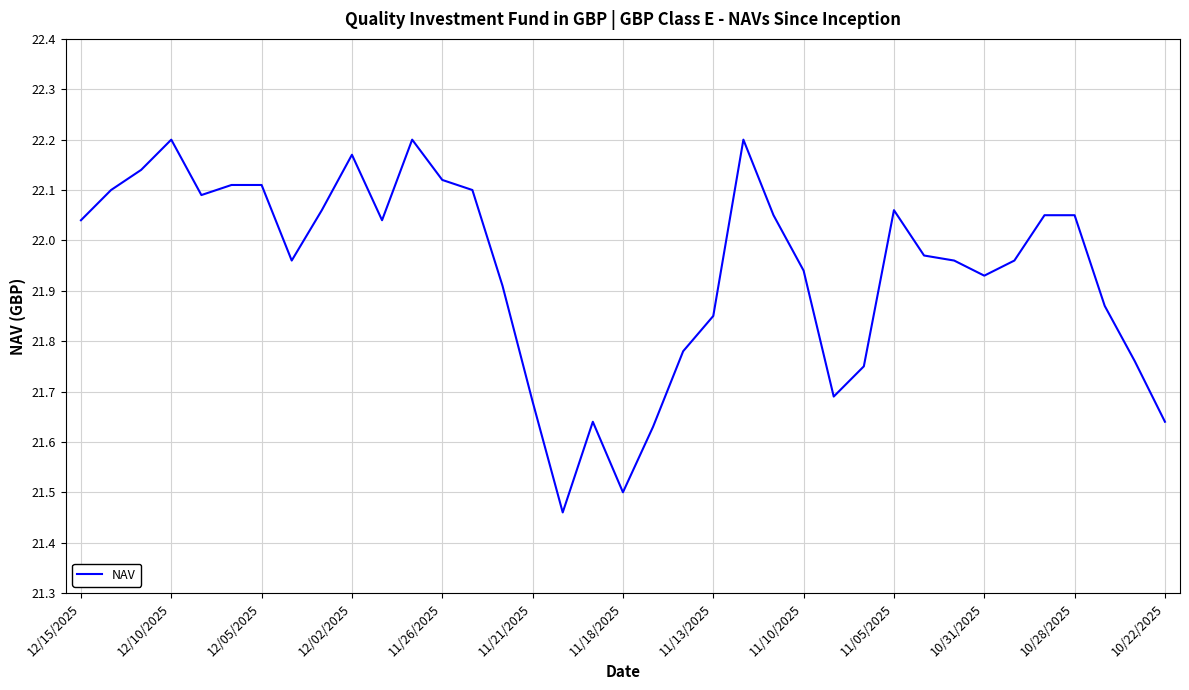

Reading left to right, list all the values displayed in this chart.

22.0	22.1	22.1	22.2	22.1	22.1	22.1	22.0	22.1	22.2	22.0	22.2	22.1	22.1	21.9	21.7	21.5	21.6	21.5	21.6	21.8	21.9	22.2	22.1	21.9	21.7	21.8	22.1	22.0	22.0	21.9	22.0	22.1	22.1	21.9	21.8	21.6